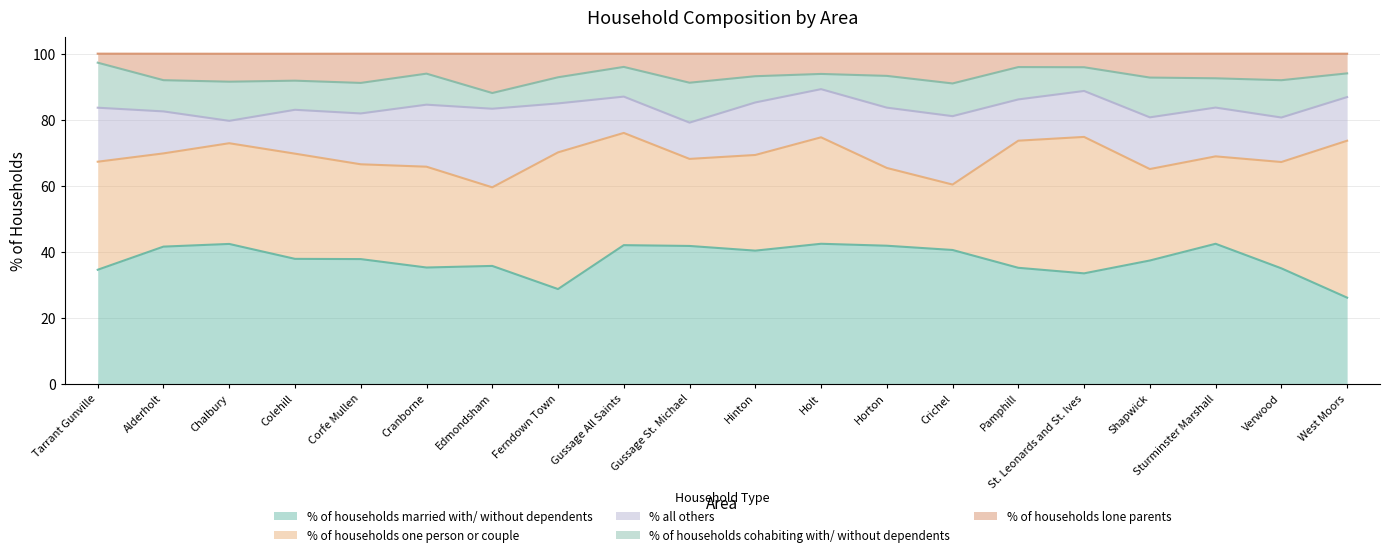

How many values in the % of households lone parents series are below 7?

9